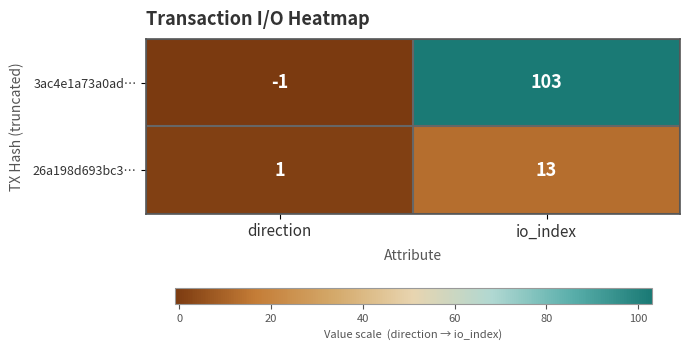

What is the sum of the 3ac4e1a73a0ad… values at io_index and direction?

102